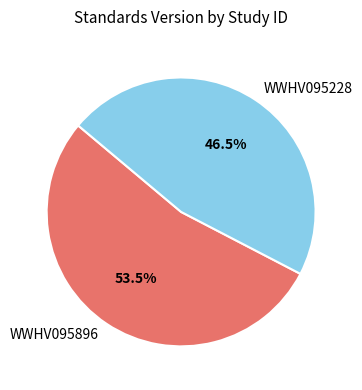

What is the ratio of the value at WWHV095228 to the value at WWHV095896?

0.9